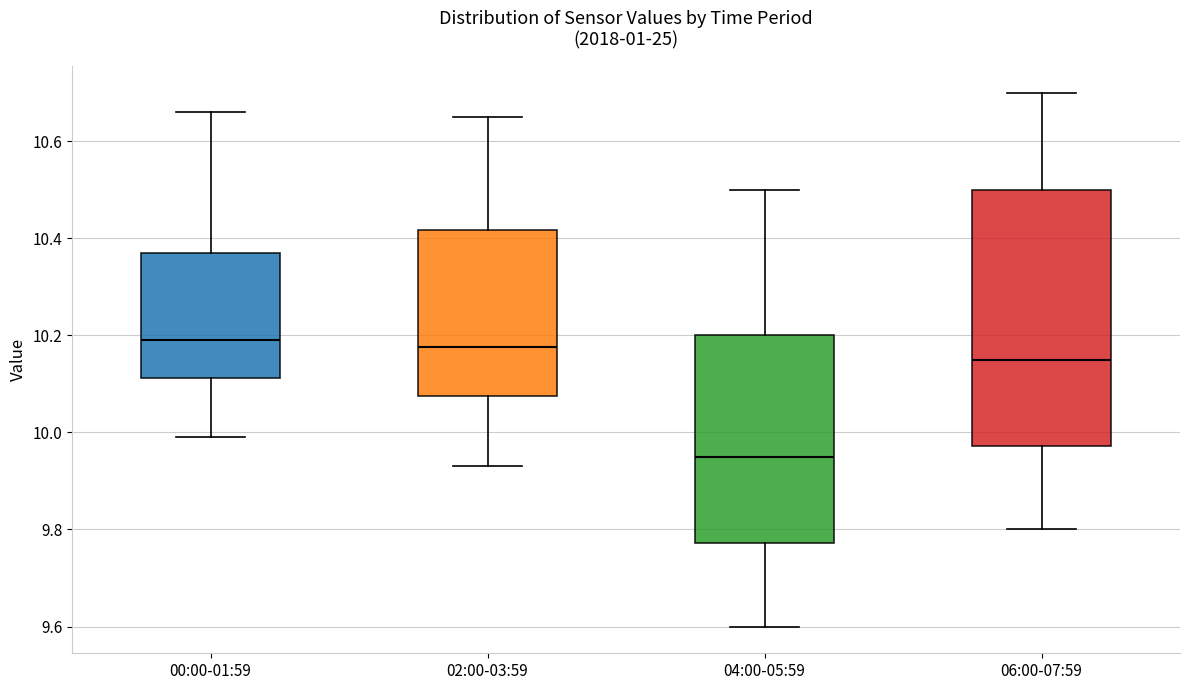

Reading left to right, read every box against the y-axis: the position of its median line, the range the box covers, and the ends of its whiskers. The values are not printed on the chart, so give them approximately, as read against the axis.

00:00-01:59: median 10.20, box 10.12 to 10.38, whiskers 10.00 to 10.66
02:00-03:59: median 10.18, box 10.08 to 10.42, whiskers 9.94 to 10.66
04:00-05:59: median 9.96, box 9.78 to 10.20, whiskers 9.60 to 10.50
06:00-07:59: median 10.16, box 9.98 to 10.50, whiskers 9.80 to 10.70